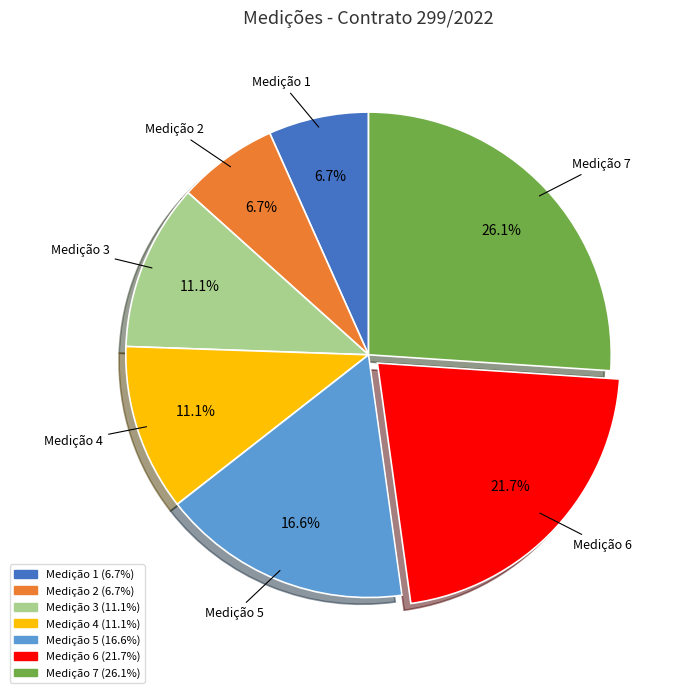

Is there a majority slice in this chart?

No